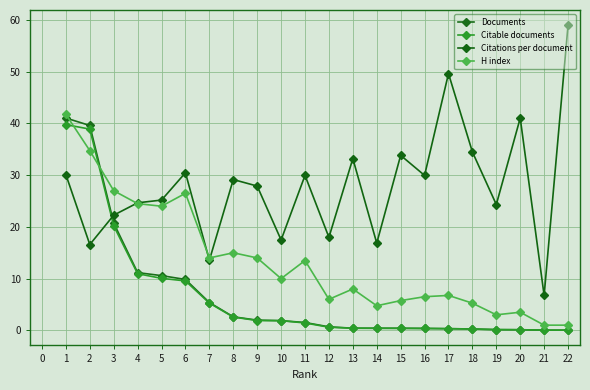

Which series has the largest range (max minus min)?

Citations per document